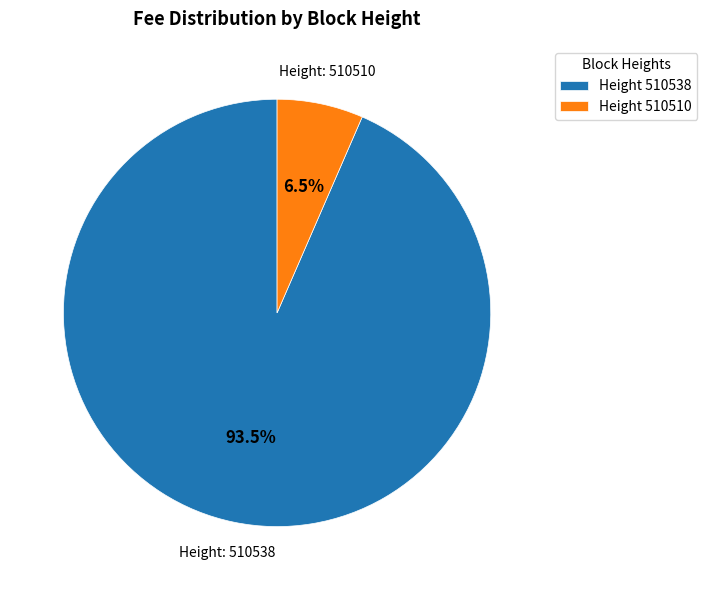

Rank the categories by value from lowest to highest.

Height 510510, Height 510538